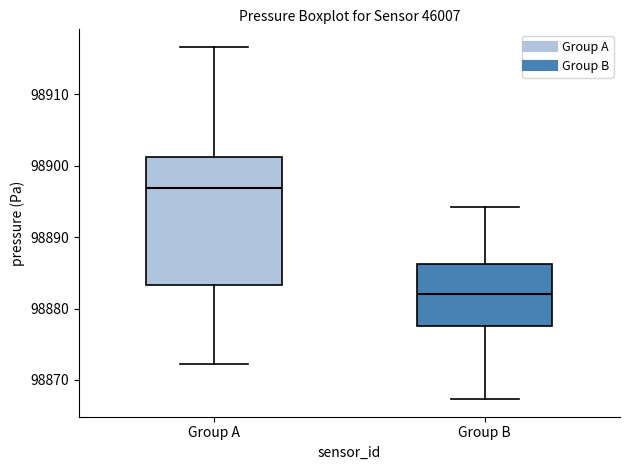

Reading left to right, read every box against the y-axis: the position of its median line, the range the box covers, and the ends of its whiskers. The values are not printed on the chart, so give them approximately, as read against the axis.

Group A: median 98897, box 98883 to 98901, whiskers 98872 to 98917
Group B: median 98882, box 98878 to 98886, whiskers 98867 to 98894